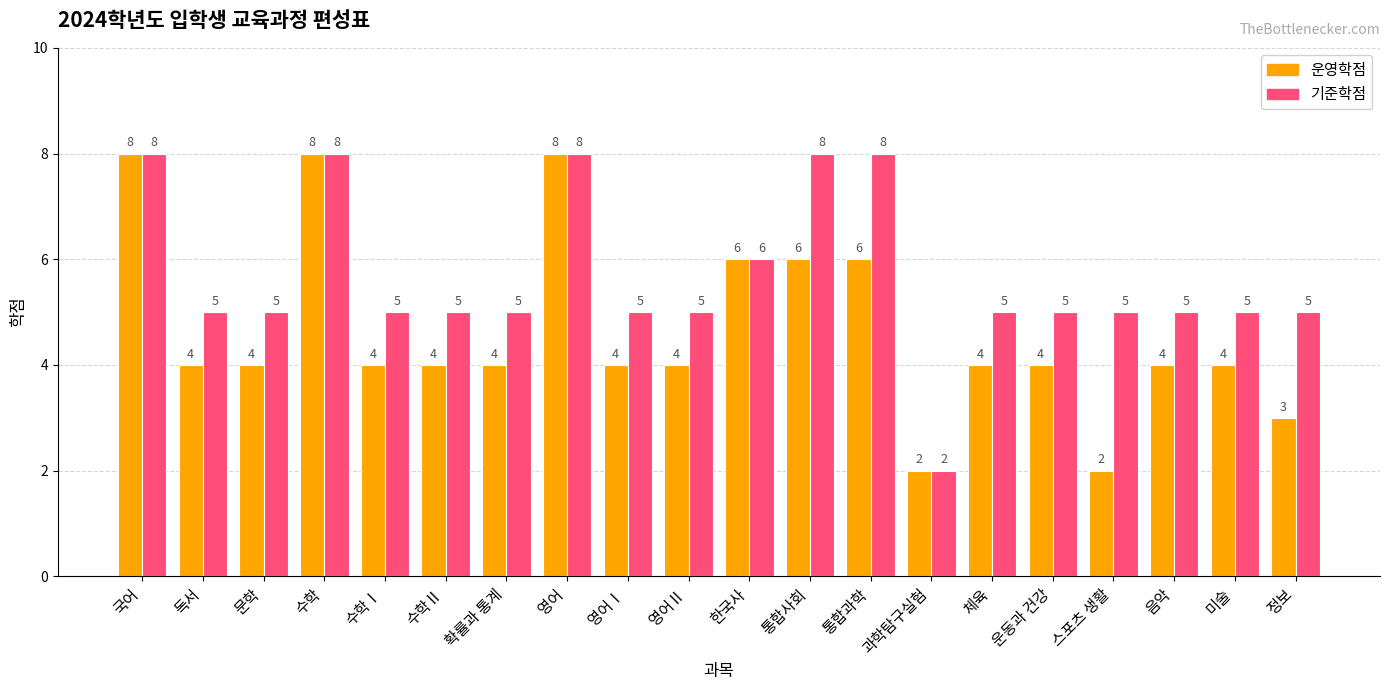

True or false: 기준학점 has a value of 5 at 미술.

True